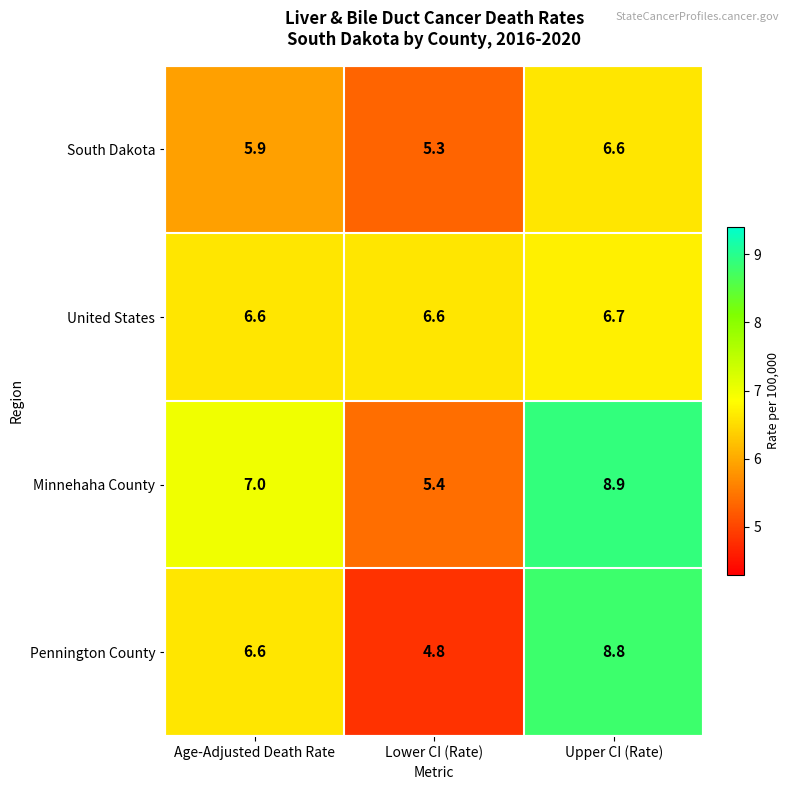

Reading right to left, transcribe all the data shown in this chart.

South Dakota: 6.6	5.3	5.9
United States: 6.7	6.6	6.6
Minnehaha County: 8.9	5.4	7.0
Pennington County: 8.8	4.8	6.6